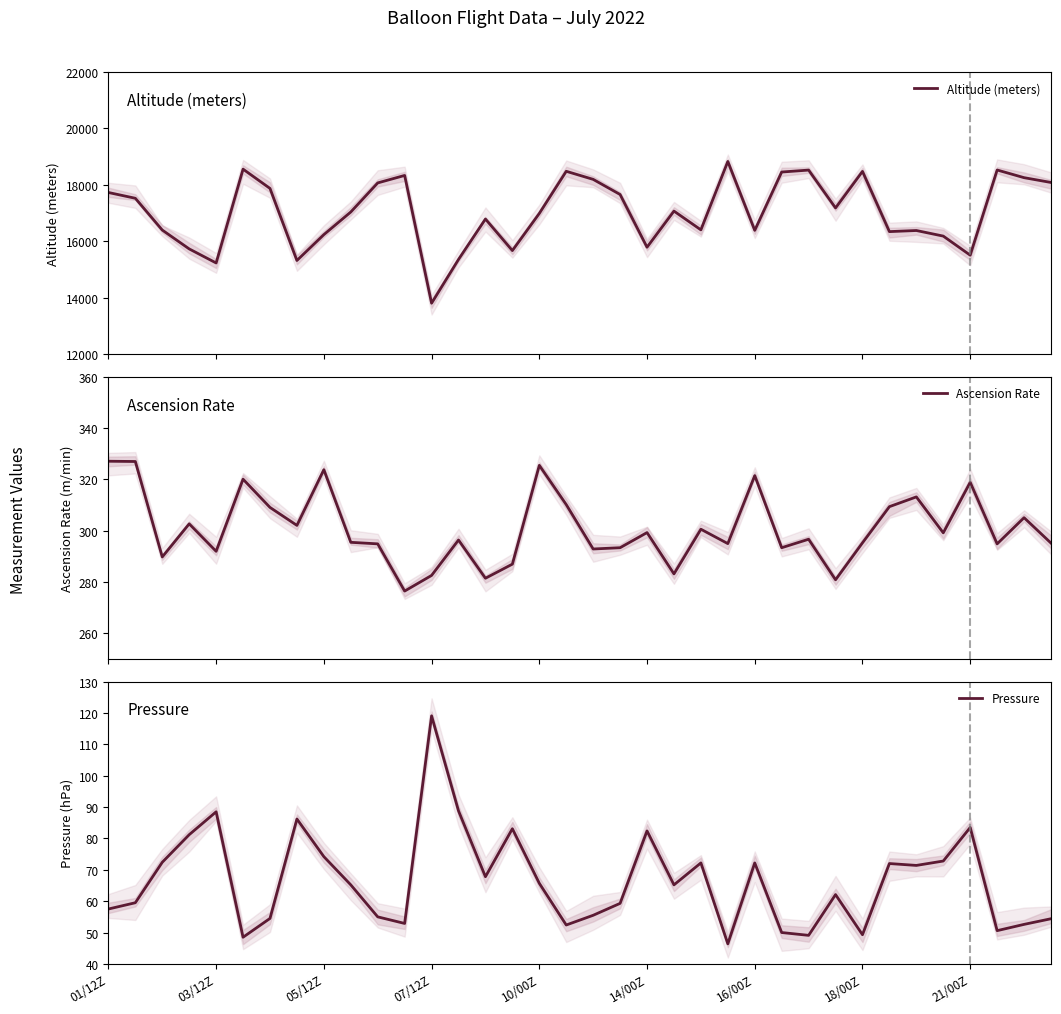

Is the value of Altitude (meters) at 19 greater than the value of Pressure at 15?

Yes